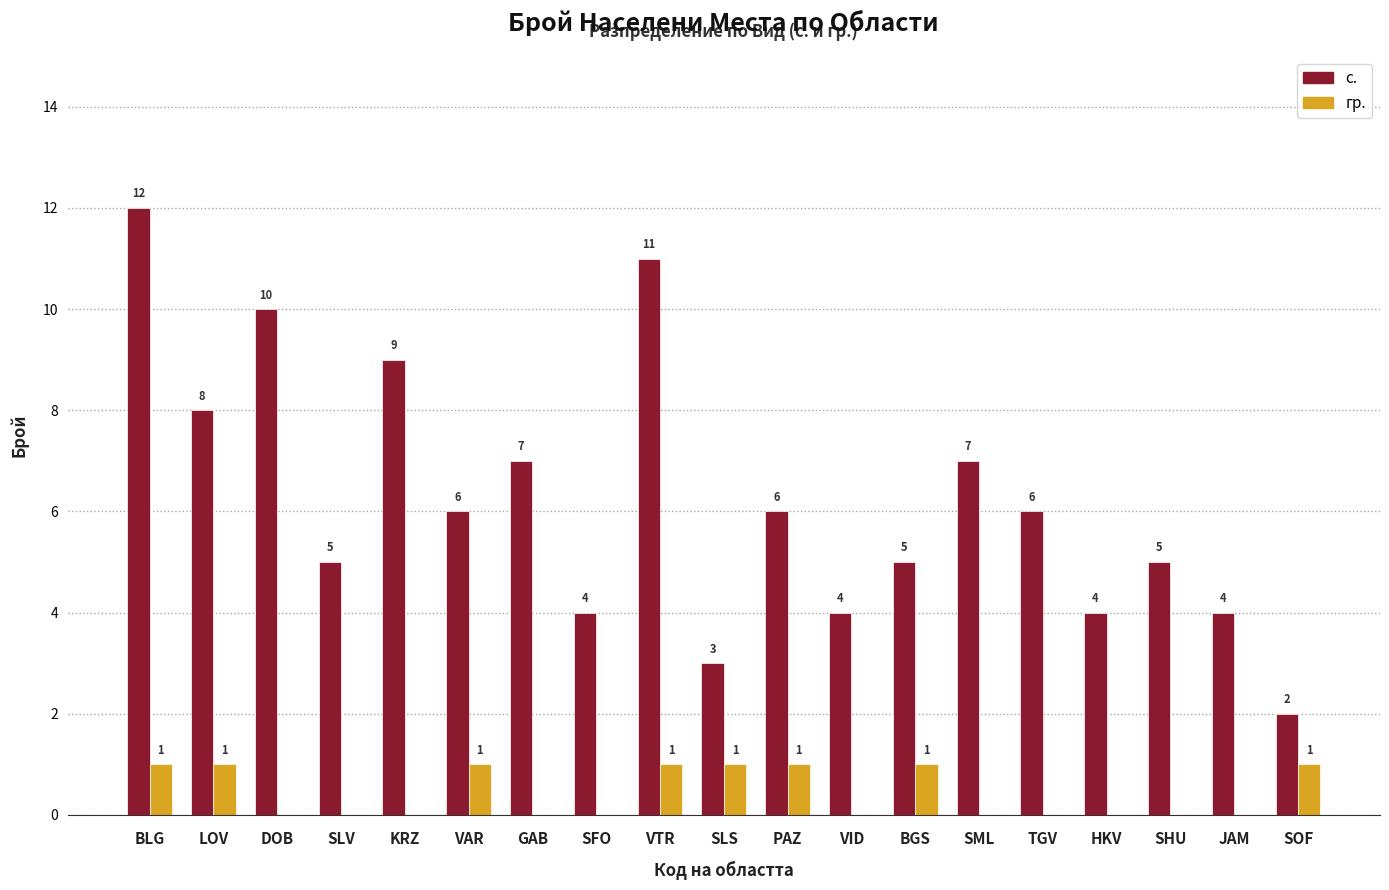

Which series changed the most between PAZ and TGV?

гр.